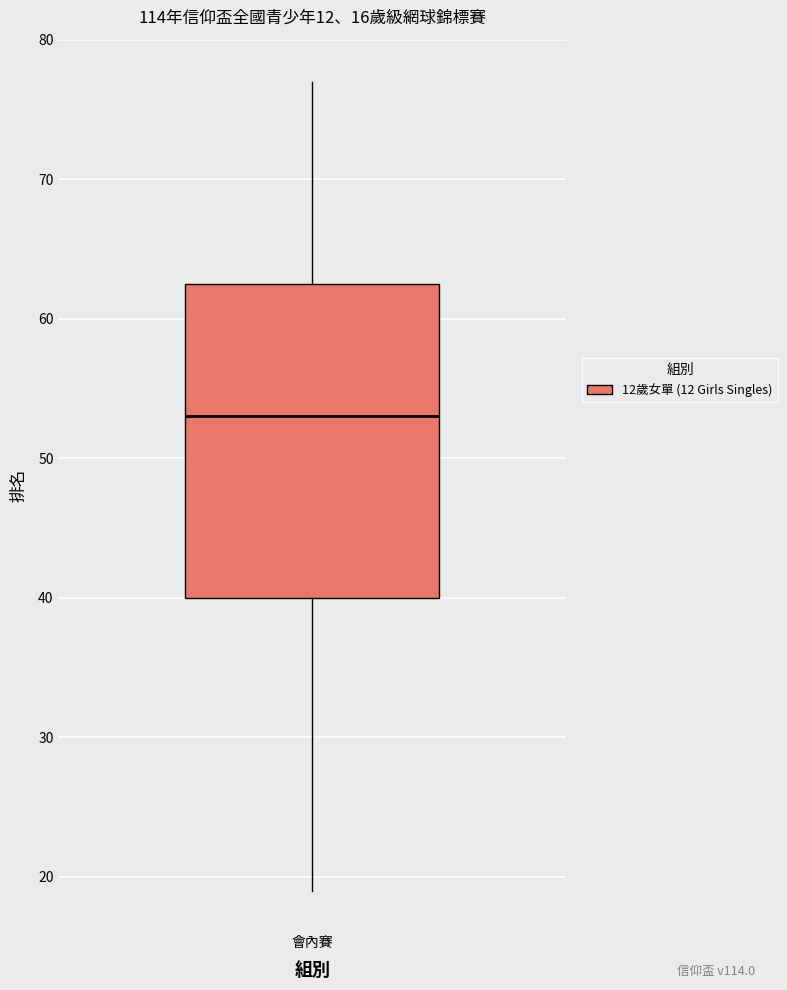

Read this box plot against the y-axis: the position of the median line, the range covered by the box, and the ends of both whiskers. The values are not printed on the chart, so give them approximately, as read against the axis.

median 53, box 40 to 63, whiskers 19 to 77